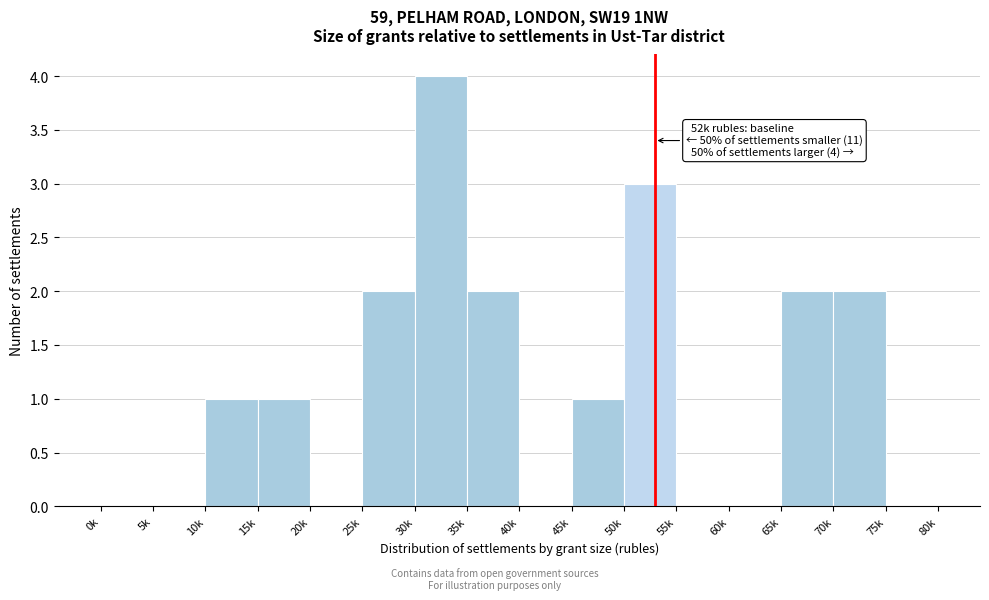

Reading left to right, list all the values displayed in this chart.

0k=0	5k=0	10k=1	15k=1	20k=0	25k=2	30k=4	35k=2	40k=0	45k=1	50k=3	55k=0	60k=0	65k=2	70k=2	75k=0